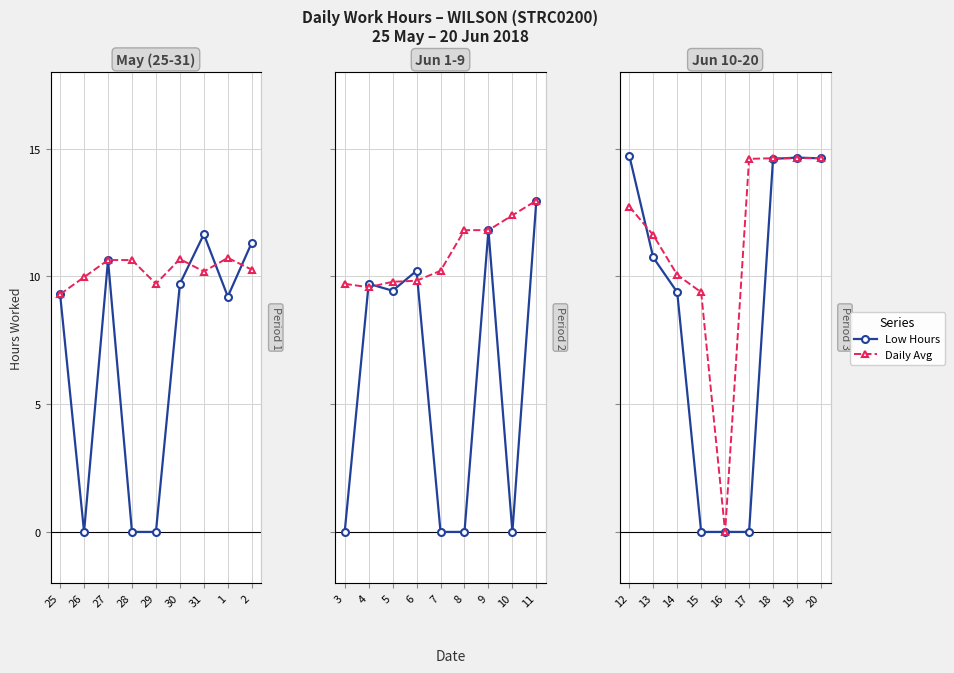

Where is the first local minimum for Daily Avg?

16